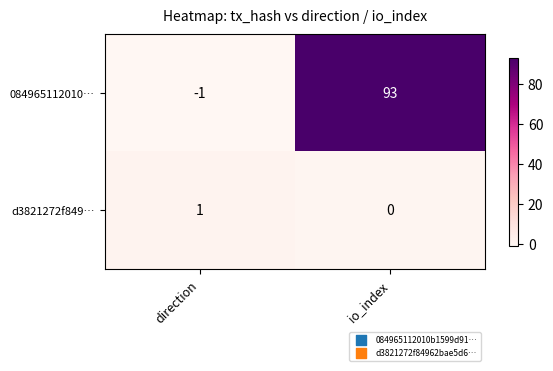

At which label does d3821272f849… reach its peak?

direction